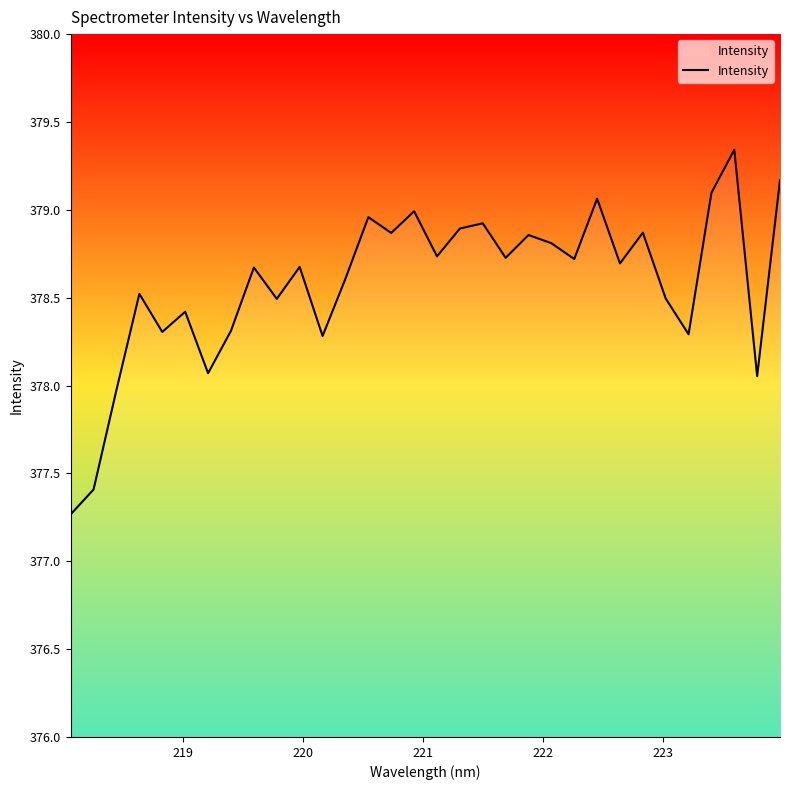

What is the sum of all values?

12114.6